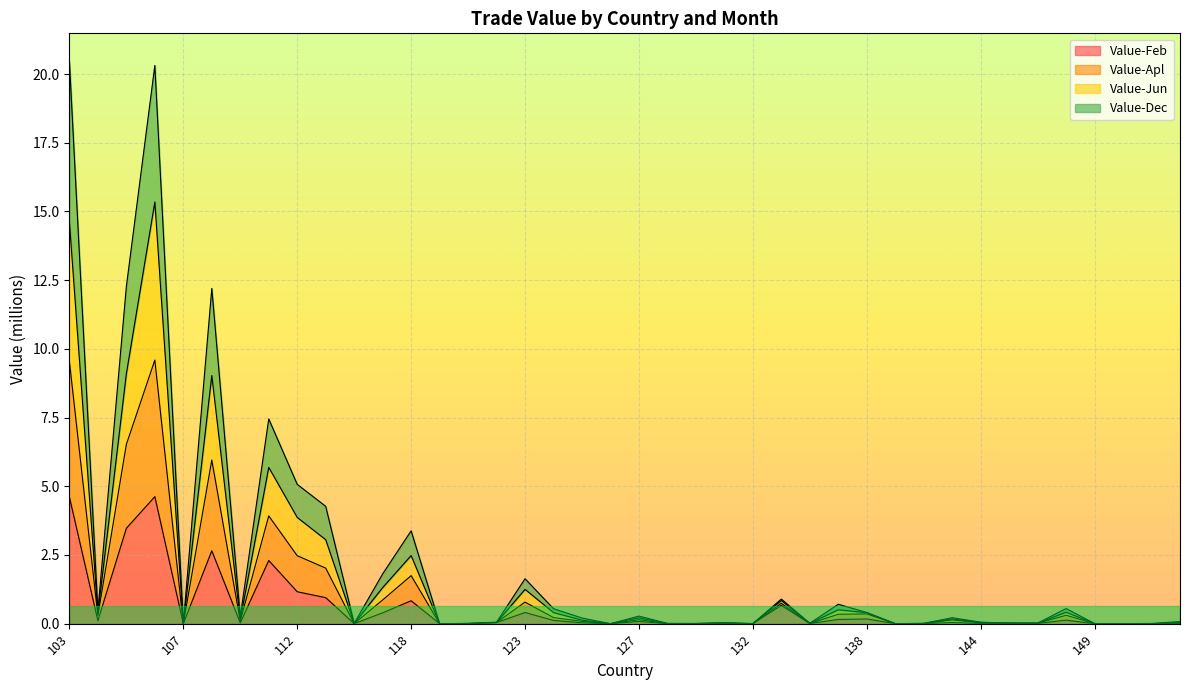

What are all the series names shown in the legend?

Value-Feb, Value-Apl, Value-Jun, Value-Dec